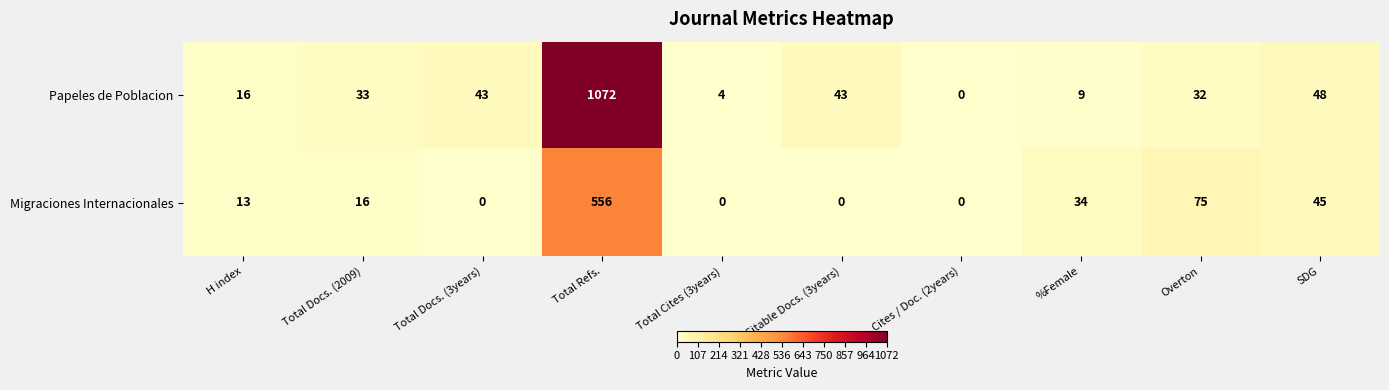

Which series has the largest range (max minus min)?

Papeles de Poblacion